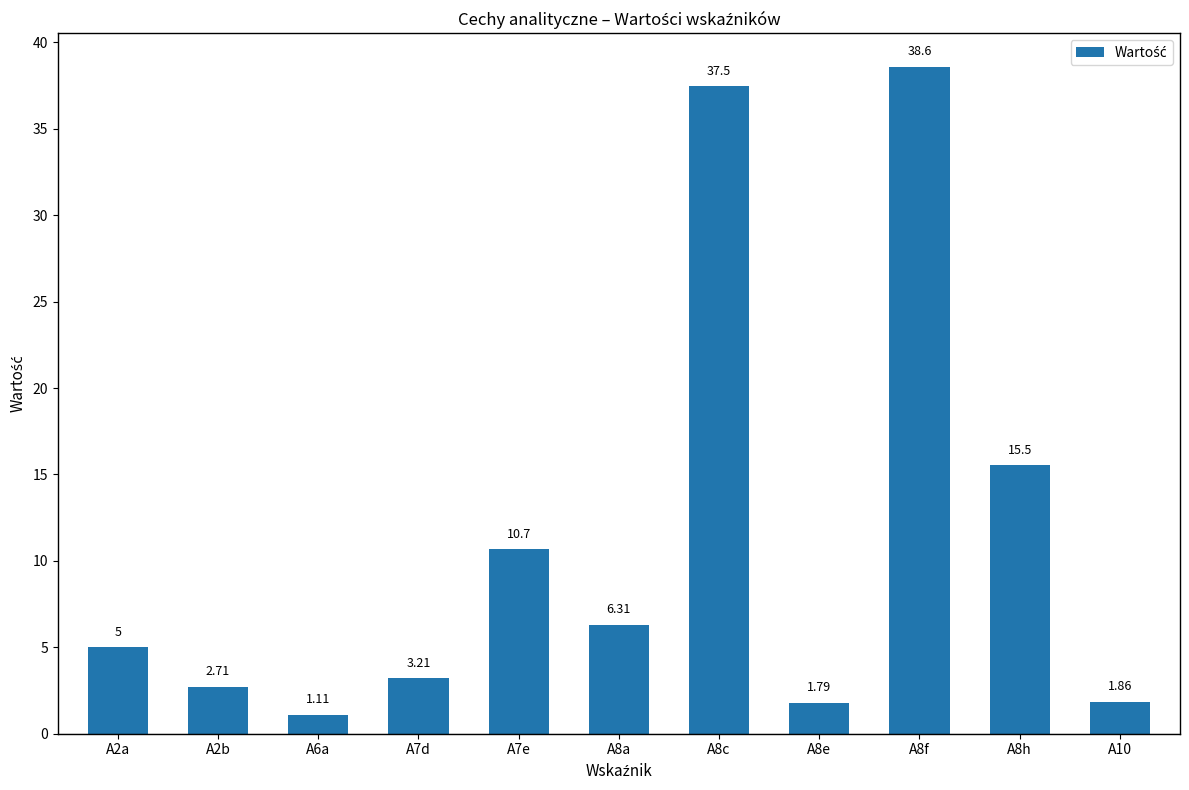

How many data points does each series have?

11